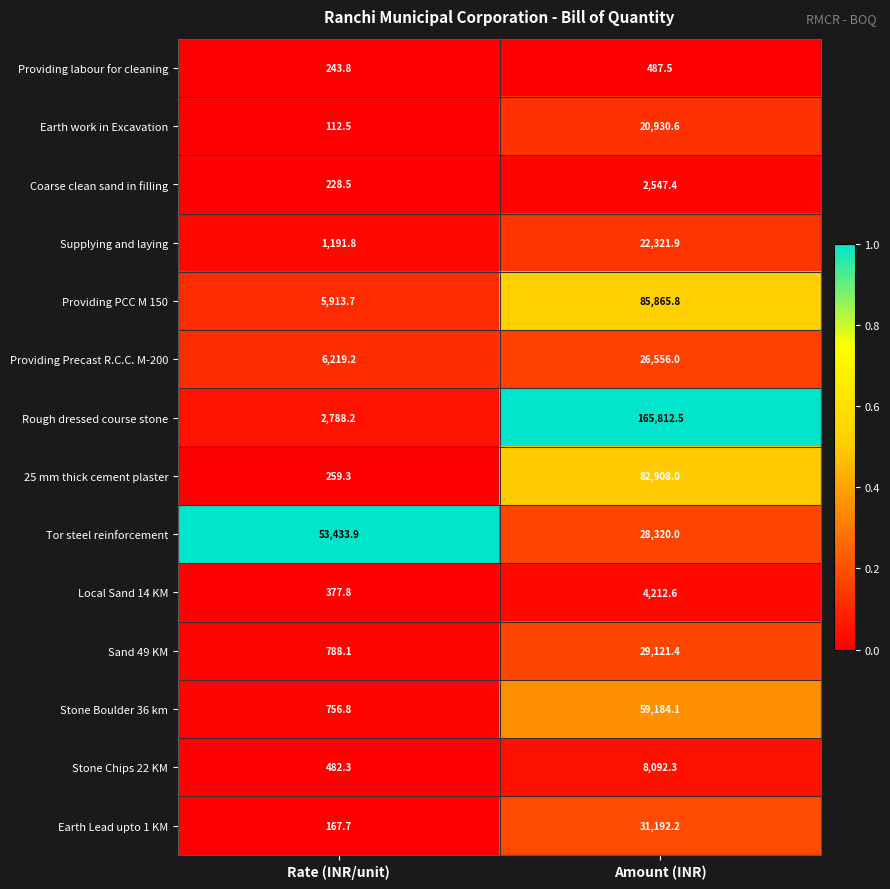

Reading left to right, list all the values displayed in this chart.

Providing labour for cleaning: Rate (INR/unit)=243.8	Amount (INR)=487.5
Earth work in Excavation: Rate (INR/unit)=112.5	Amount (INR)=20930.6
Coarse clean sand in filling: Rate (INR/unit)=228.5	Amount (INR)=2547.4
Supplying and laying: Rate (INR/unit)=1191.8	Amount (INR)=22321.9
Providing PCC M 150: Rate (INR/unit)=5913.7	Amount (INR)=85865.8
Providing Precast R.C.C. M-200: Rate (INR/unit)=6219.2	Amount (INR)=26556.0
Rough dressed course stone: Rate (INR/unit)=2788.2	Amount (INR)=165812.5
25 mm thick cement plaster: Rate (INR/unit)=259.3	Amount (INR)=82908.0
Tor steel reinforcement: Rate (INR/unit)=53433.9	Amount (INR)=28320.0
Local Sand 14 KM: Rate (INR/unit)=377.8	Amount (INR)=4212.6
Sand 49 KM: Rate (INR/unit)=788.1	Amount (INR)=29121.4
Stone Boulder 36 km: Rate (INR/unit)=756.8	Amount (INR)=59184.1
Stone Chips 22 KM: Rate (INR/unit)=482.3	Amount (INR)=8092.3
Earth Lead upto 1 KM: Rate (INR/unit)=167.7	Amount (INR)=31192.2